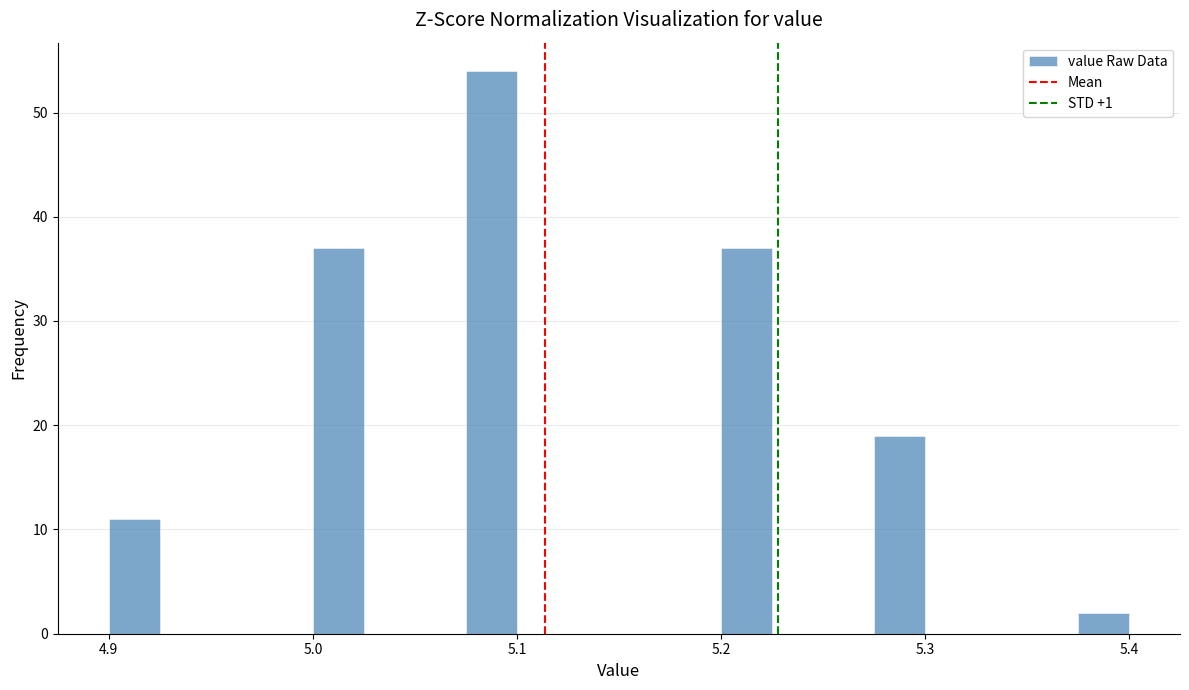

Around what value on the x-axis is the tallest bar? Give the approximate position of its centre, as read against the axis.

5.09